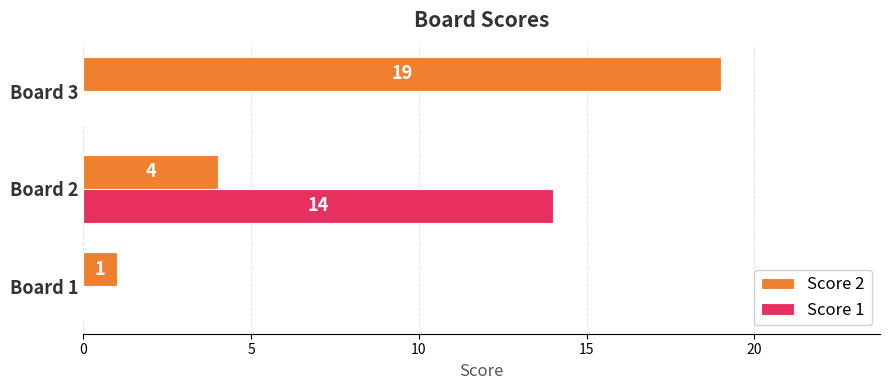

Between Board 1 and Board 2, which series saw the biggest shift?

Score 1